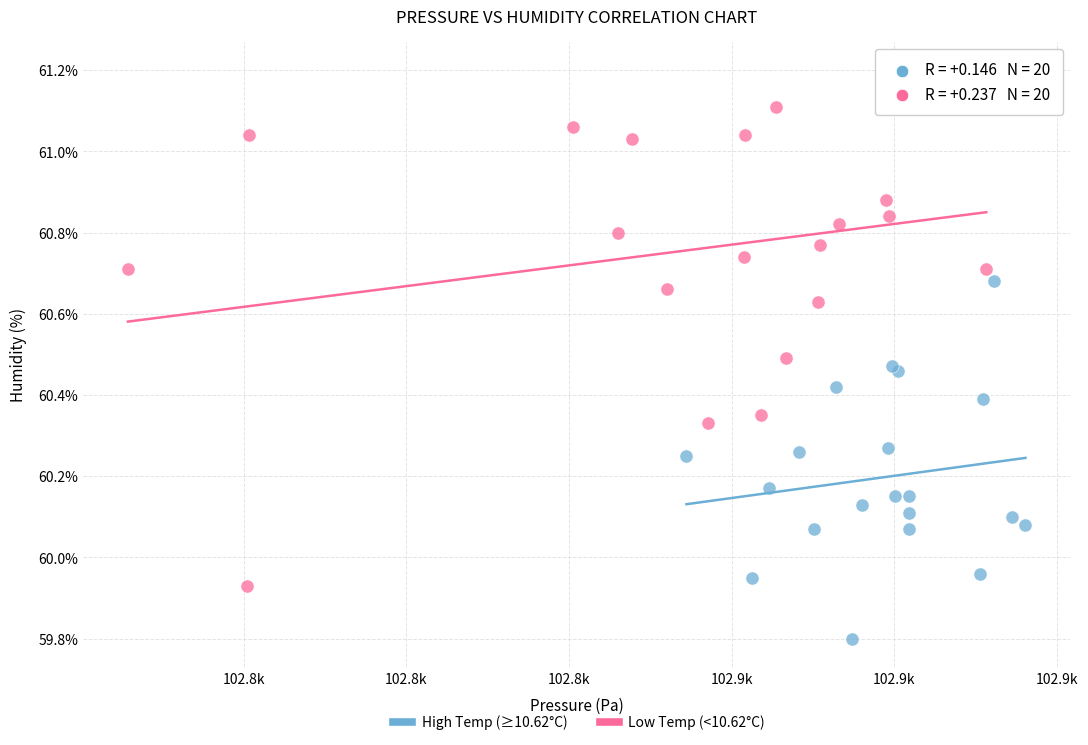

Which series reaches the minimum Y coordinate?

High Temp (≥10.62°C)